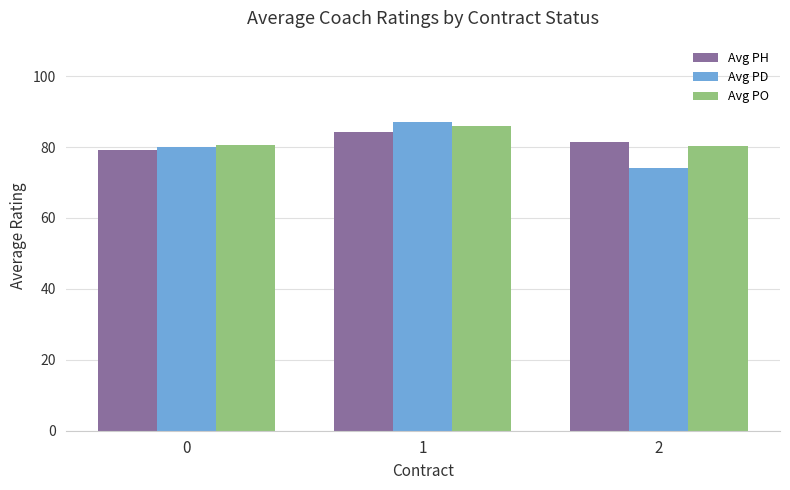

Is the value of Avg PD at 0 greater than the value of Avg PH at 1?

No